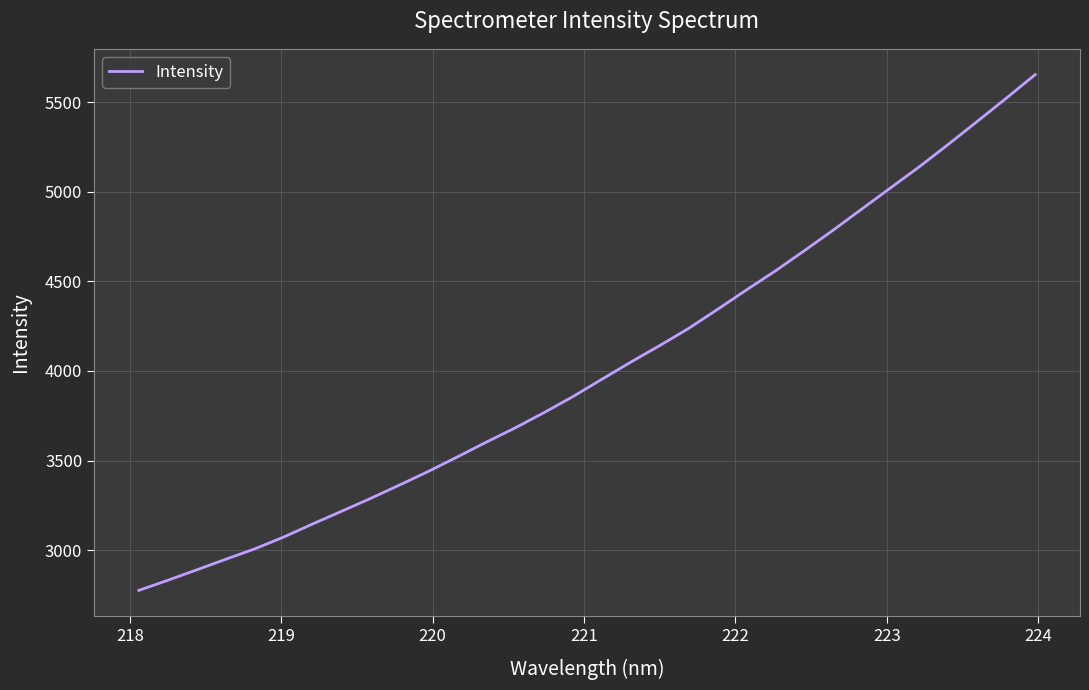

What is the difference between the maximum and minimum values?

2877.0